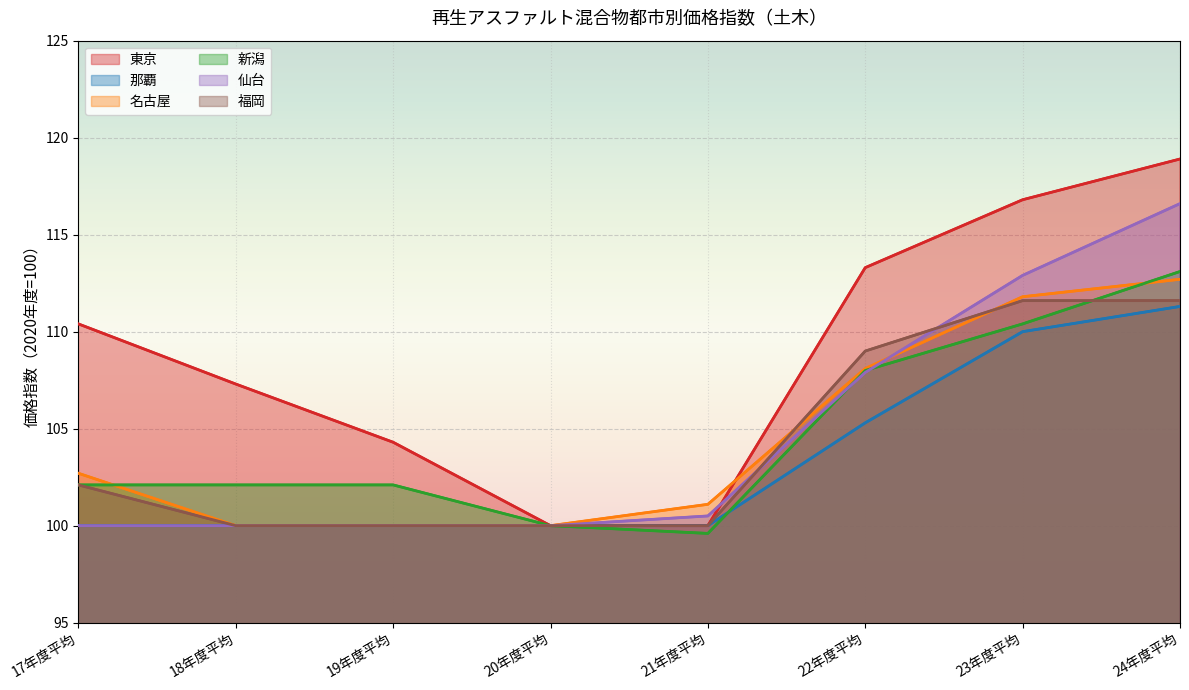

What is the total value across all series at 22年度平均?

651.6